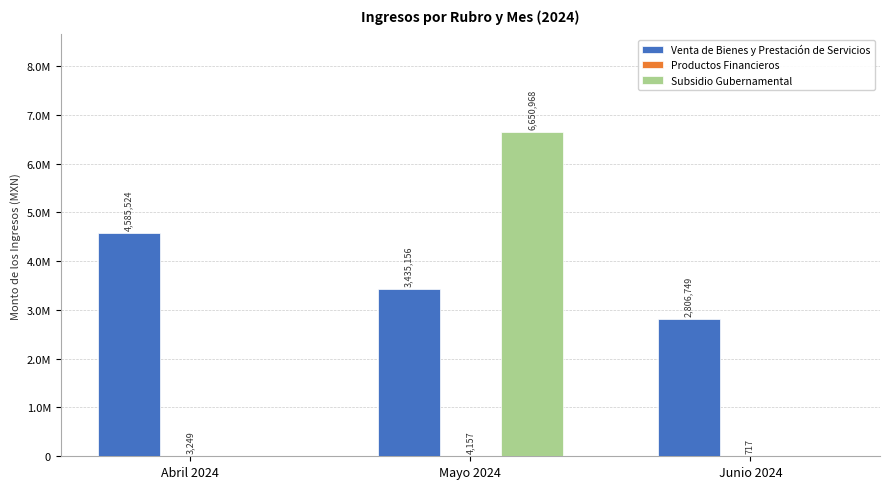

Rank the series at Abril 2024 from highest to lowest value.

Venta de Bienes y Prestación de Servicios, Productos Financieros, Subsidio Gubernamental